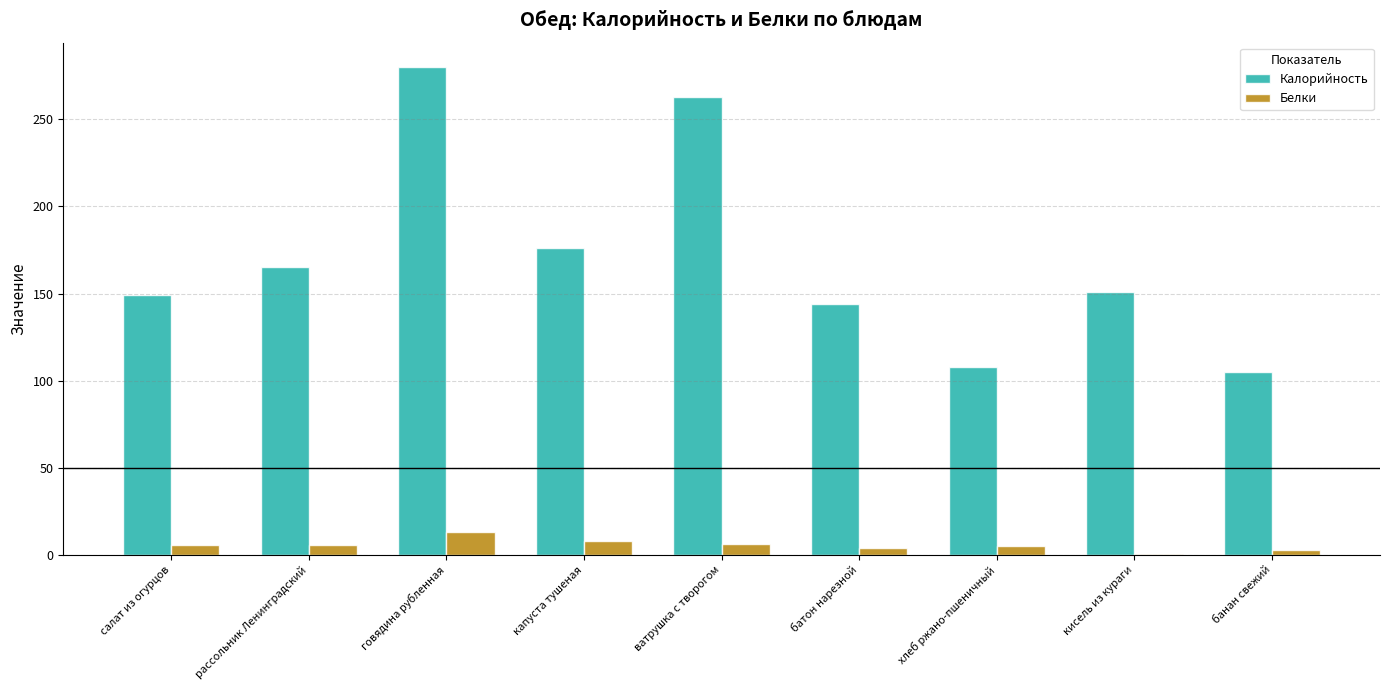

What is the sum of all Белки values?

50.7